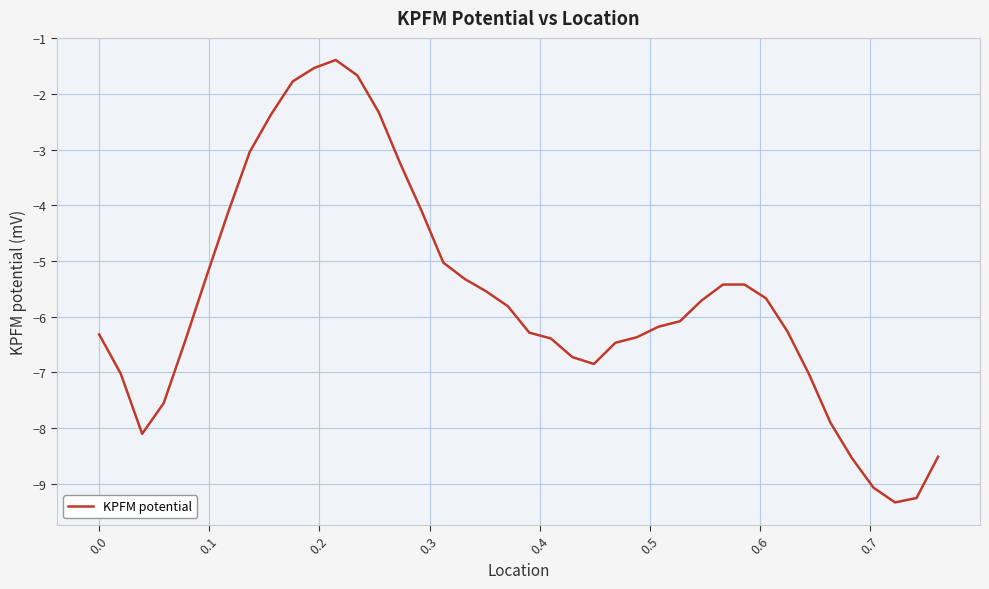

What is the smallest value displayed?

-9.3